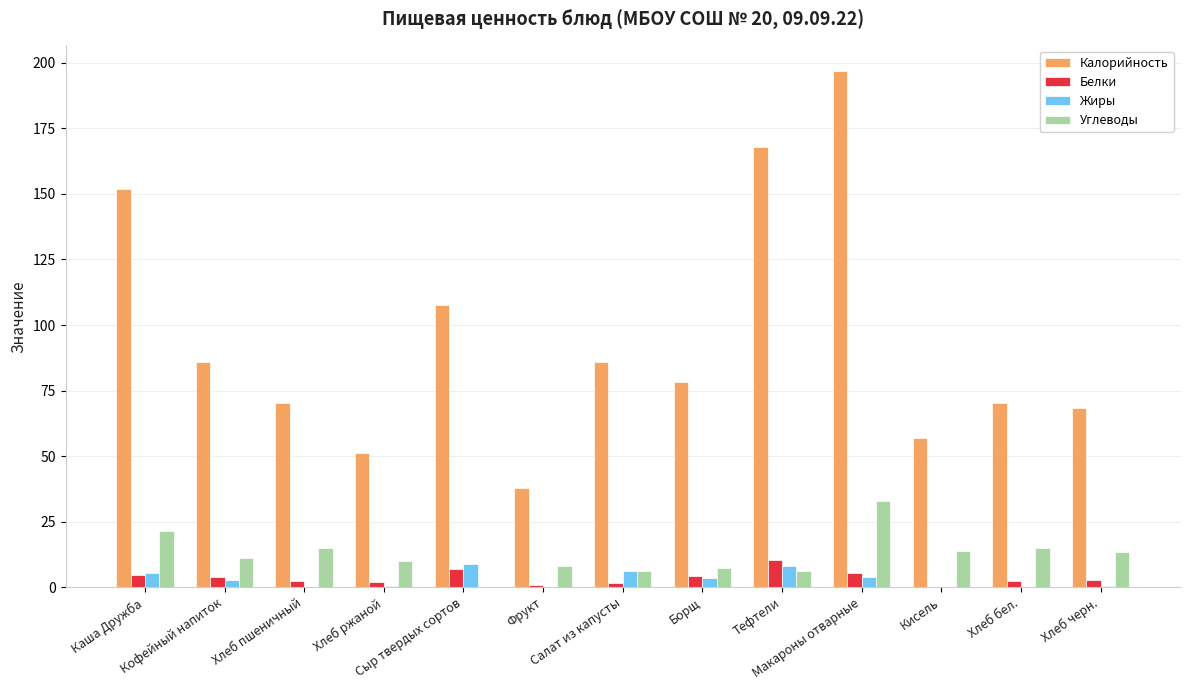

Which series has the largest total across all categories?

Калорийность